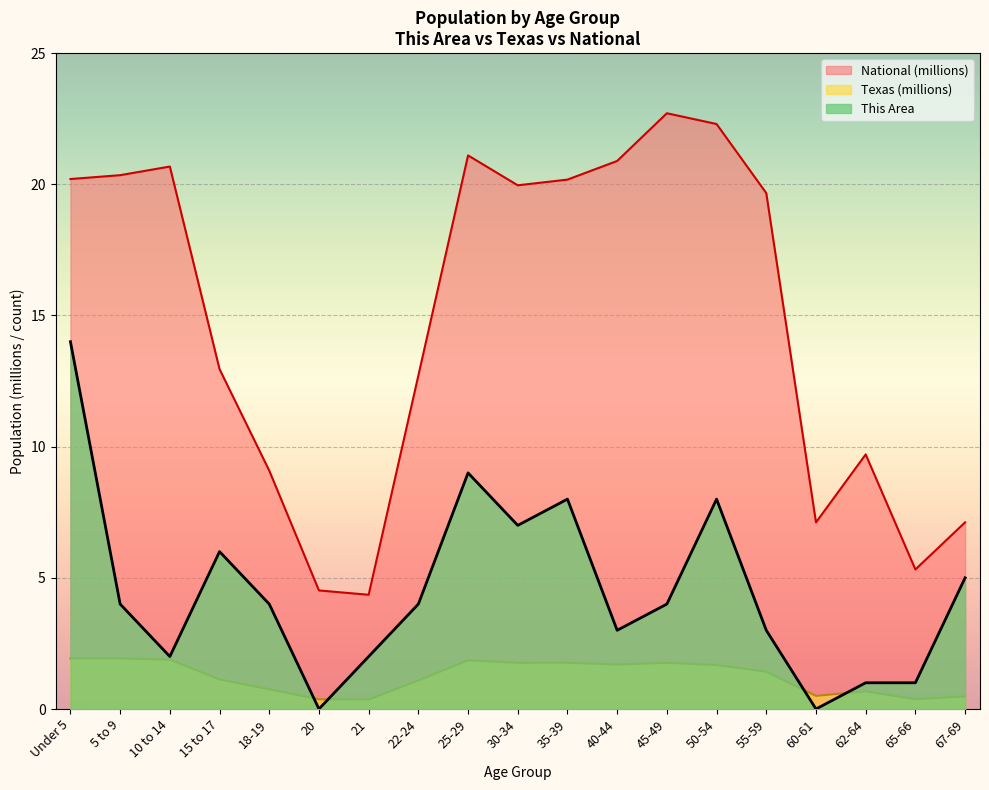

How many categories are shown in the chart?

19